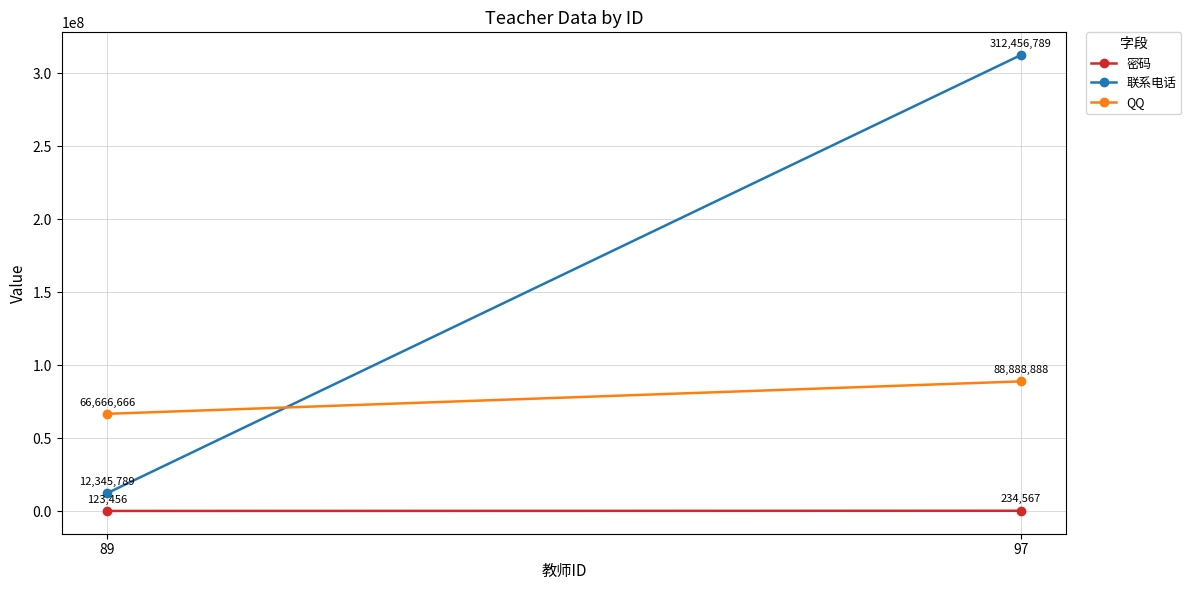

True or false: 联系电话 has a value of 12345789 at 89.

True